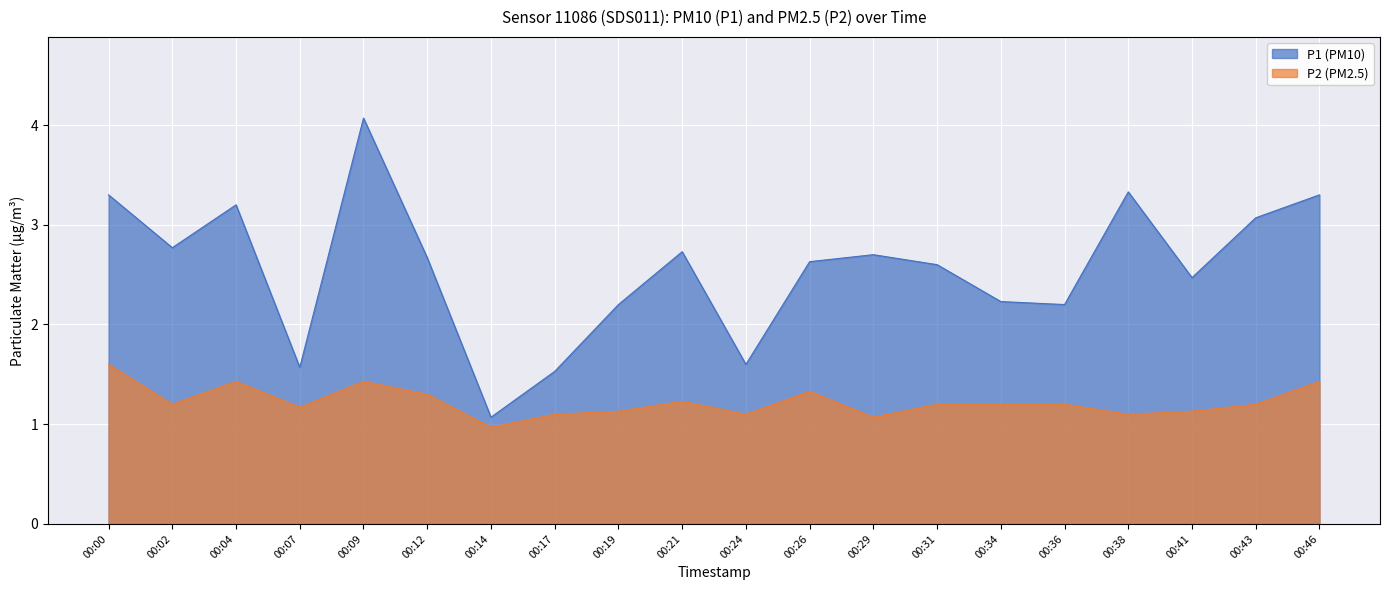

What is the lowest value of the P1 series?

1.1